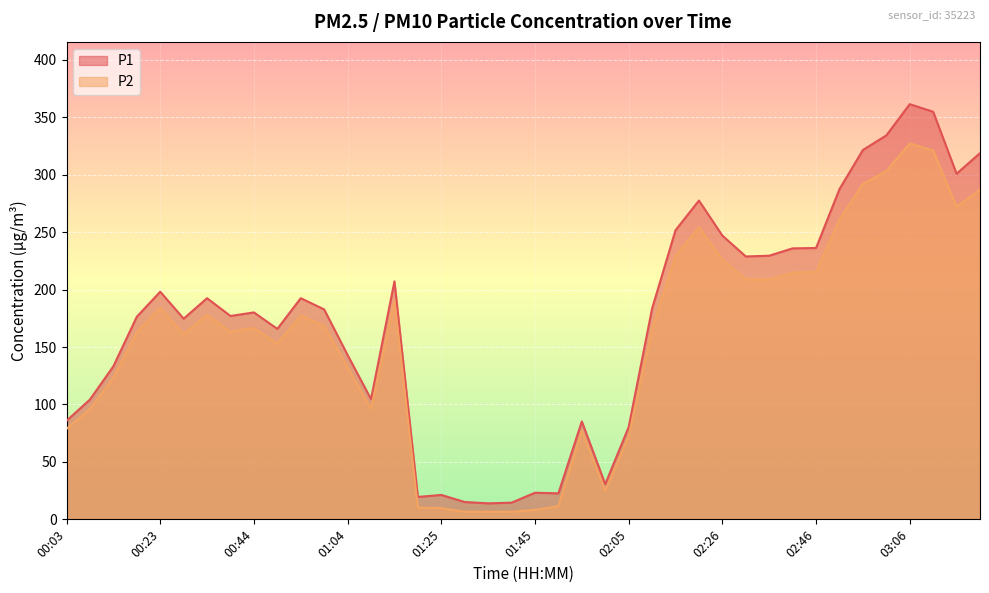

What are all the series names shown in the legend?

P1, P2